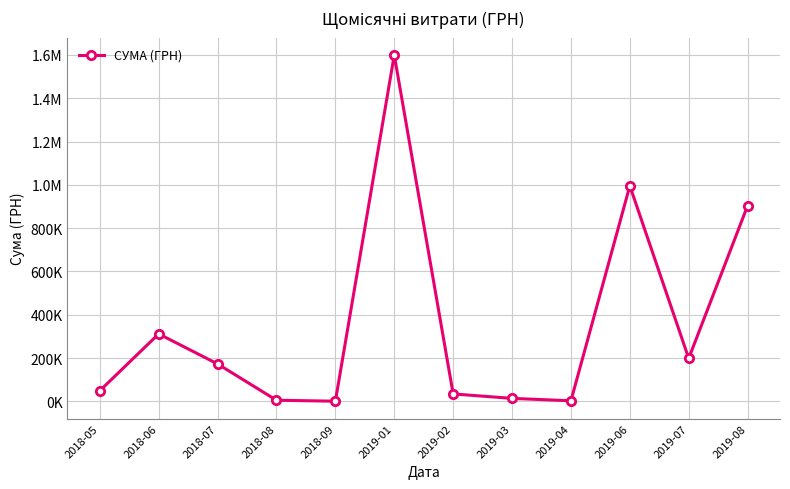

Read the value at 2019-01.

1599460.7